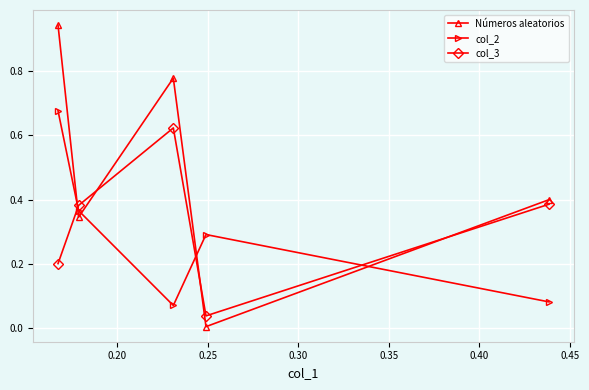

Which series has the largest total across all categories?

Números aleatorios